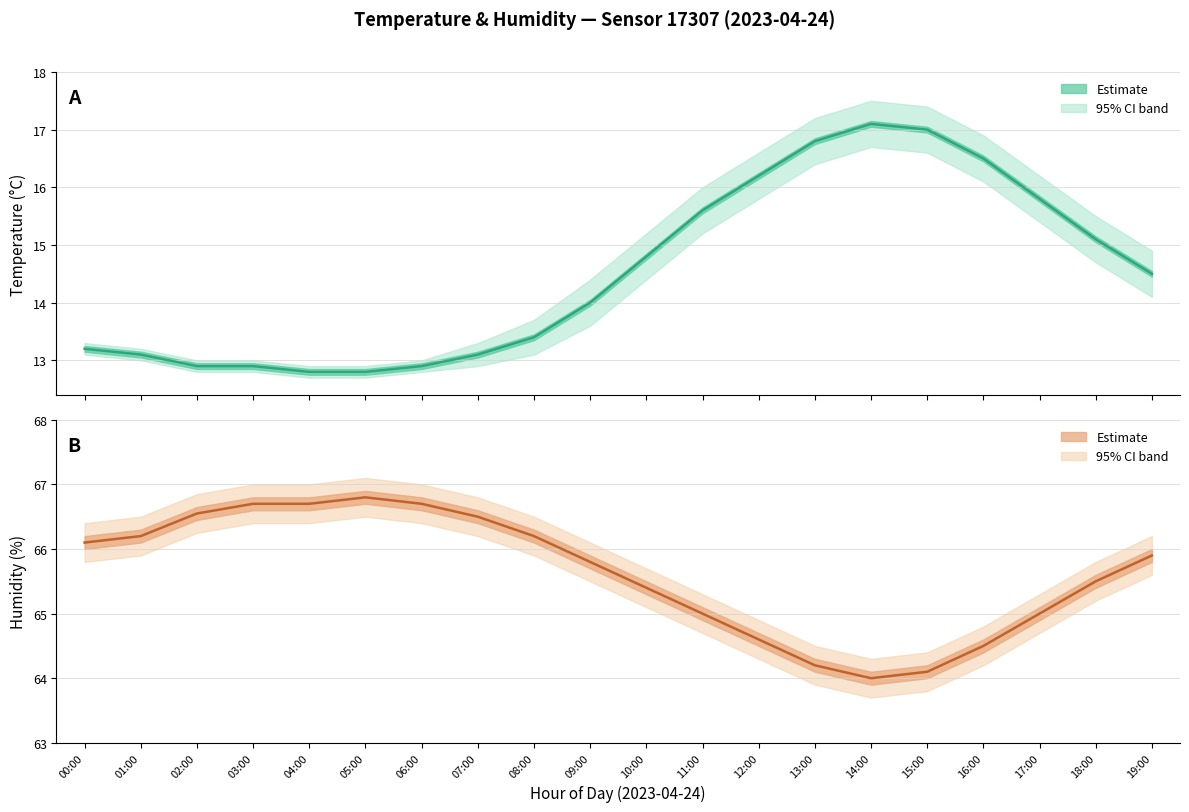

Reading right to left, what are all the values shown in this chart?

Temperature (mean): 19:00=14.5	18:00=15.1	17:00=15.8	16:00=16.5	15:00=17.0	14:00=17.1	13:00=16.8	12:00=16.2	11:00=15.6	10:00=14.8	09:00=14.0	08:00=13.4	07:00=13.1	06:00=12.9	05:00=12.8	04:00=12.8	03:00=12.9	02:00=12.9	01:00=13.1	00:00=13.2
Humidity (mean): 19:00=65.9	18:00=65.5	17:00=65.0	16:00=64.5	15:00=64.1	14:00=64.0	13:00=64.2	12:00=64.6	11:00=65.0	10:00=65.4	09:00=65.8	08:00=66.2	07:00=66.5	06:00=66.7	05:00=66.8	04:00=66.7	03:00=66.7	02:00=66.5	01:00=66.2	00:00=66.1